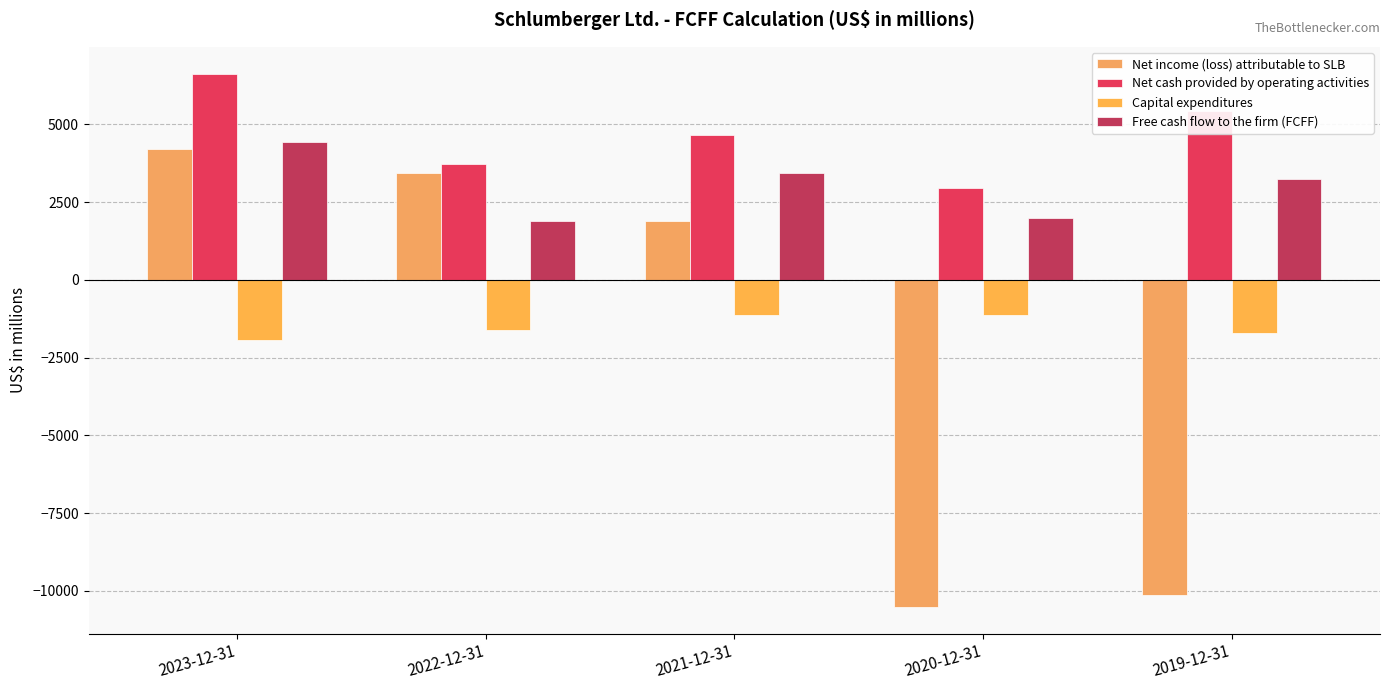

List the labels in order of Net cash provided by operating activities value, largest first.

2023-12-31, 2019-12-31, 2021-12-31, 2022-12-31, 2020-12-31